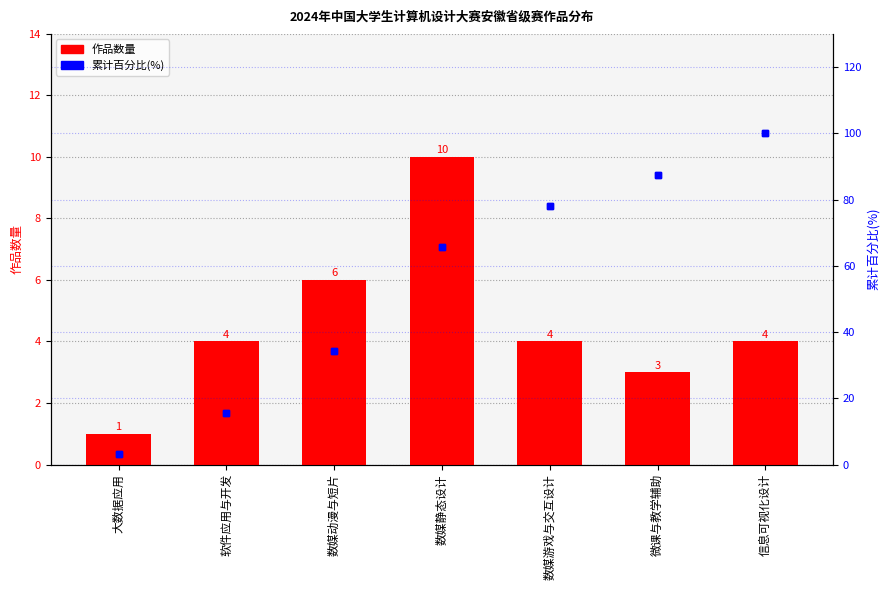

What is the difference between the maximum and minimum values in the 作品数量 series?

9.0